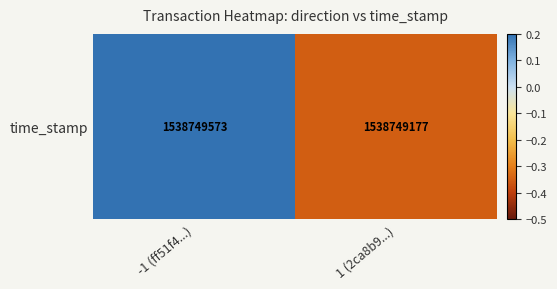

Rank the categories by value from lowest to highest.

1 (2ca8b9...), -1 (ff51f4...)